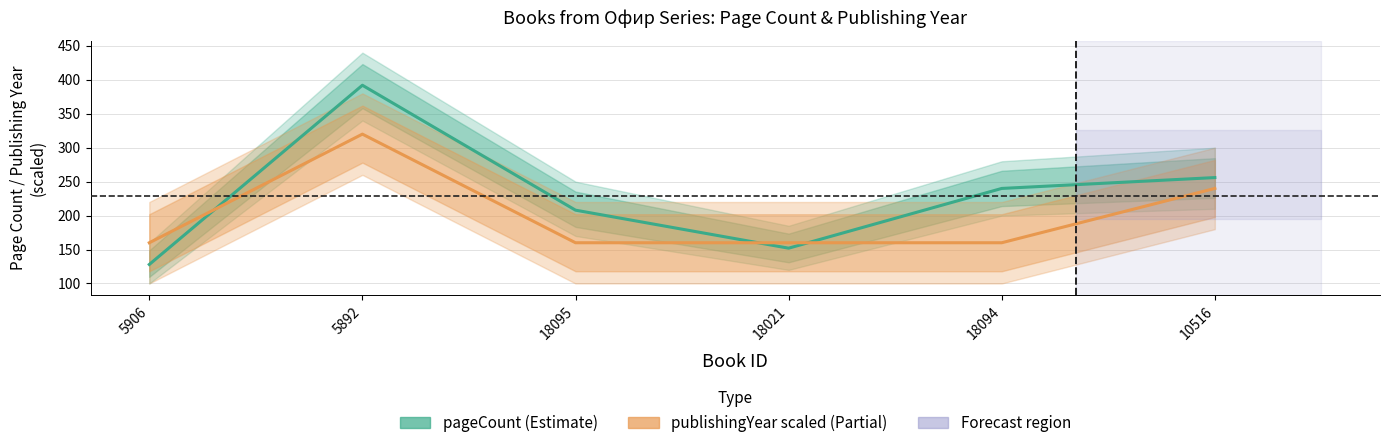

Between 18095 and 10516, which series saw the biggest shift?

publishingYear (scaled)